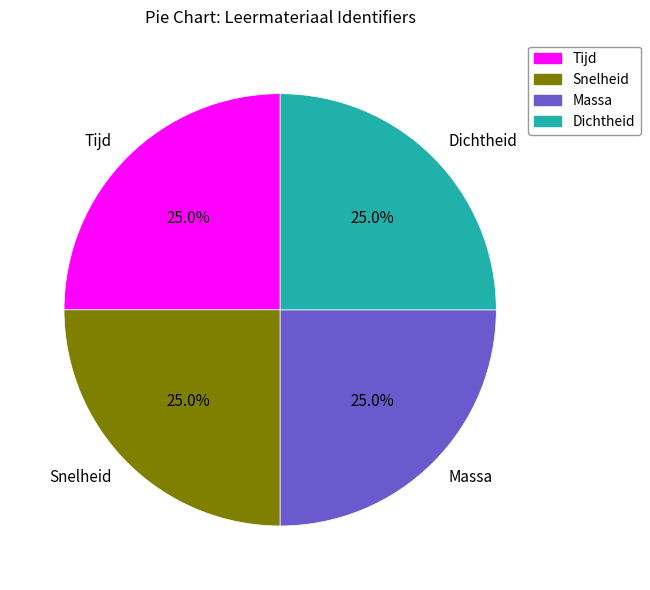

What percentage is the Snelheid slice, to the nearest percent?

25%